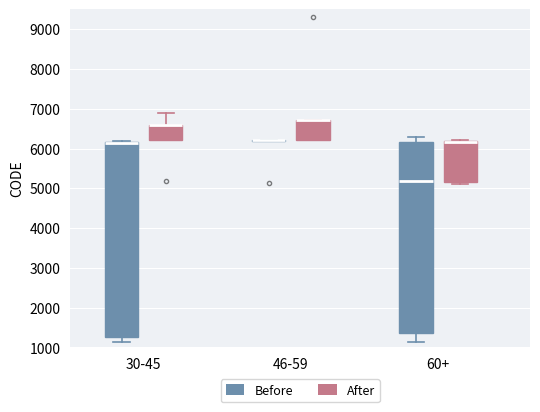

Reading left to right, transcribe this box plot: for each box, give where its median line is, the range the box spans, and where its two whiskers end, as read against the y-axis. The values are not printed on the chart, so give them approximately, as read against the axis.

30-45 (Before): median 6100 (drawn on the box's upper edge), box 1300 to 6200, whiskers 1100 to 6200 (just above the box's upper edge)
30-45 (After): median 6600 (drawn on the box's upper edge), box 6200 to 6600, whiskers 6200 to 6900
46-59 (Before): box collapsed to a line at 6200, whiskers 6200 to 6200
46-59 (After): median 6700 (drawn on the box's upper edge), box 6200 to 6700, whiskers 6200 to 6700
60+ (Before): median 5200, box 1400 to 6200, whiskers 1100 to 6300
60+ (After): median 6200 (drawn on the box's upper edge), box 5200 to 6200, whiskers 5100 to 6200